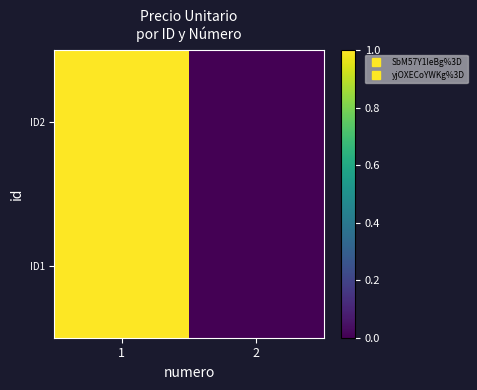

Which series changed the most between 1 and 2?

ID1